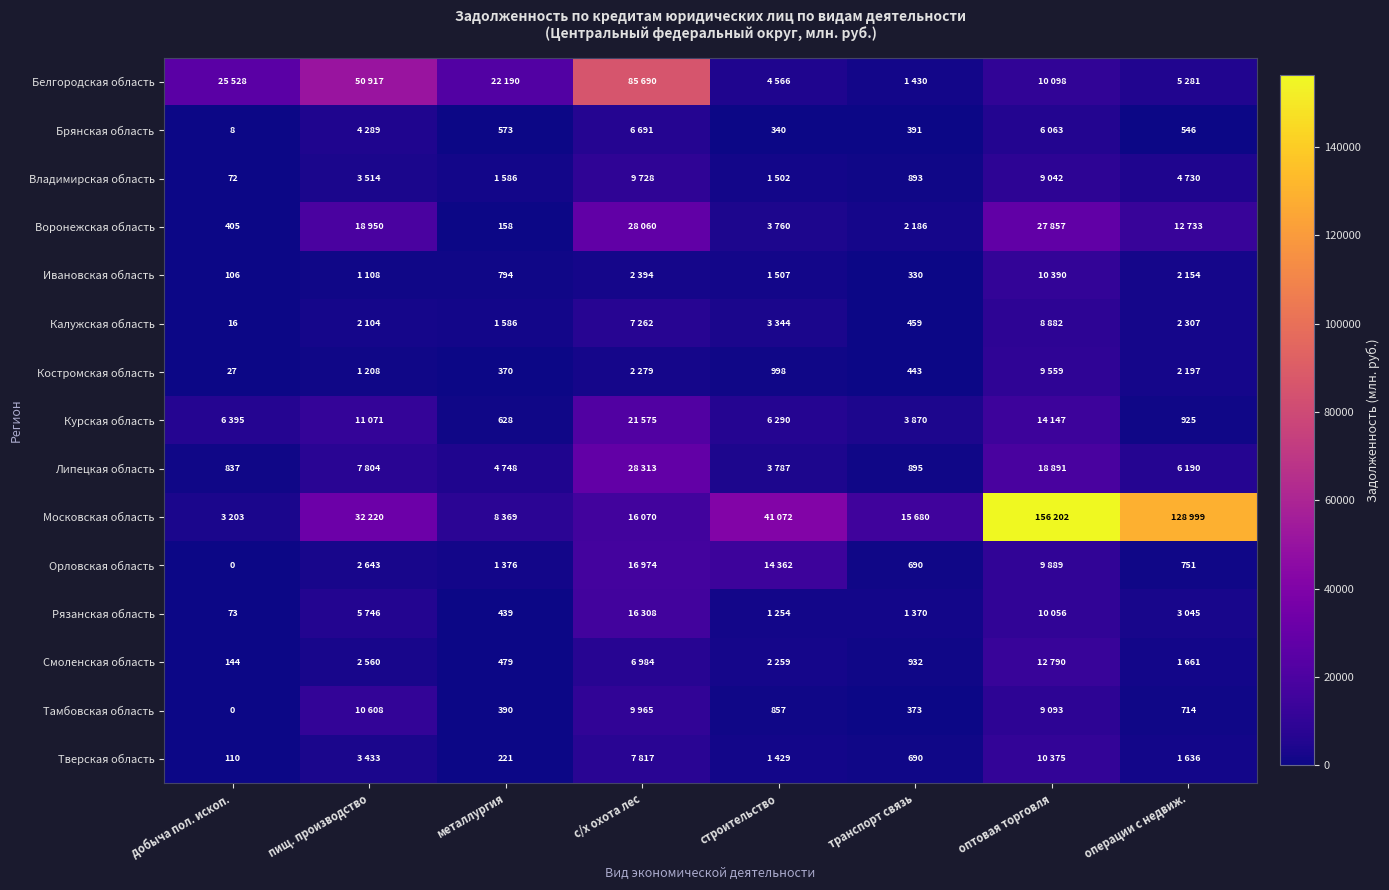

True or false: Костромская область has a value of 15 at добыча пол. ископ..

False